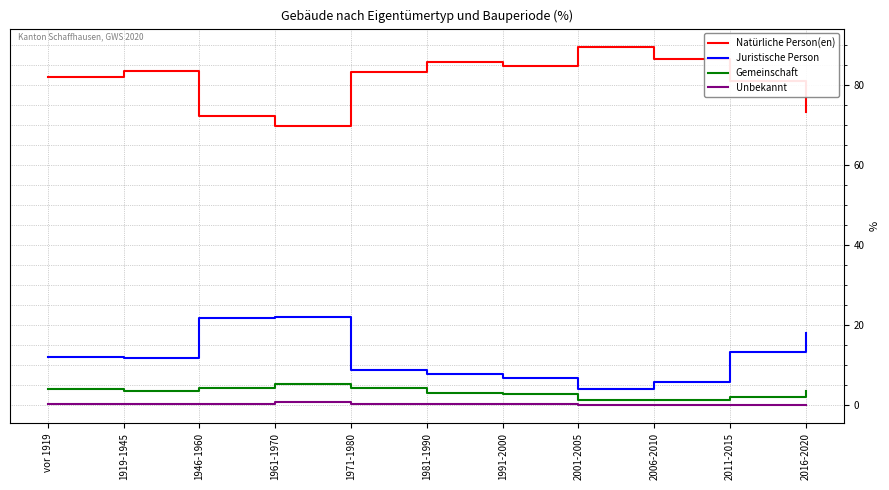

Count the number of data series in this chart.

4